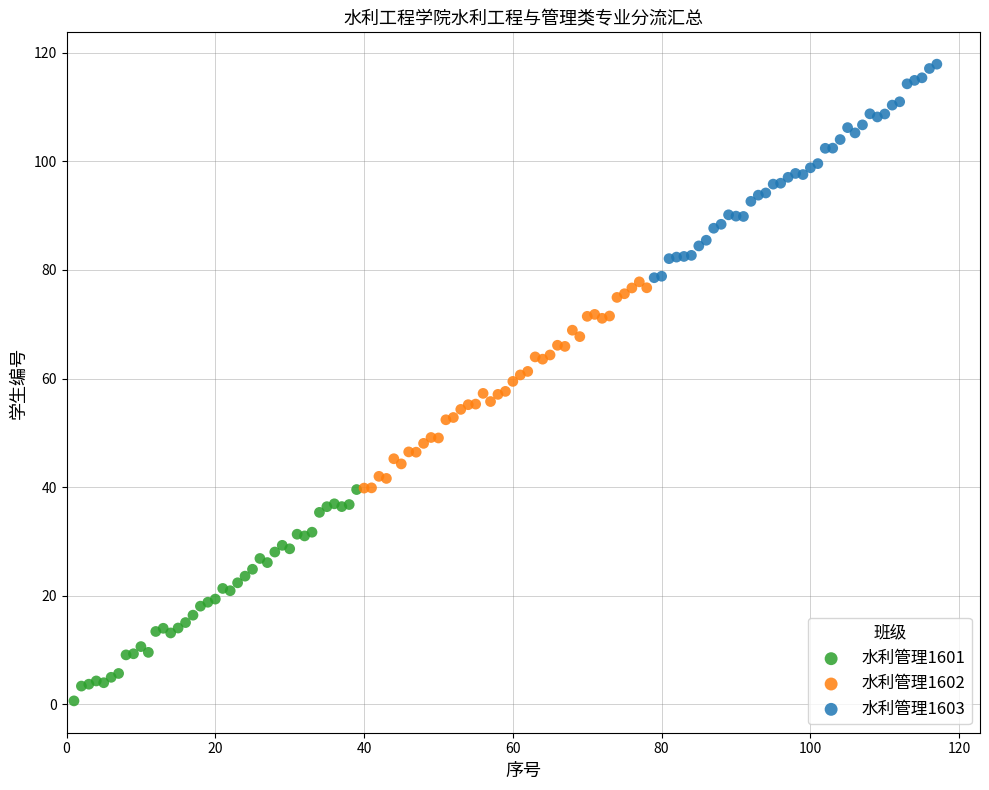

Which series reaches the maximum Y coordinate?

水利管理1603